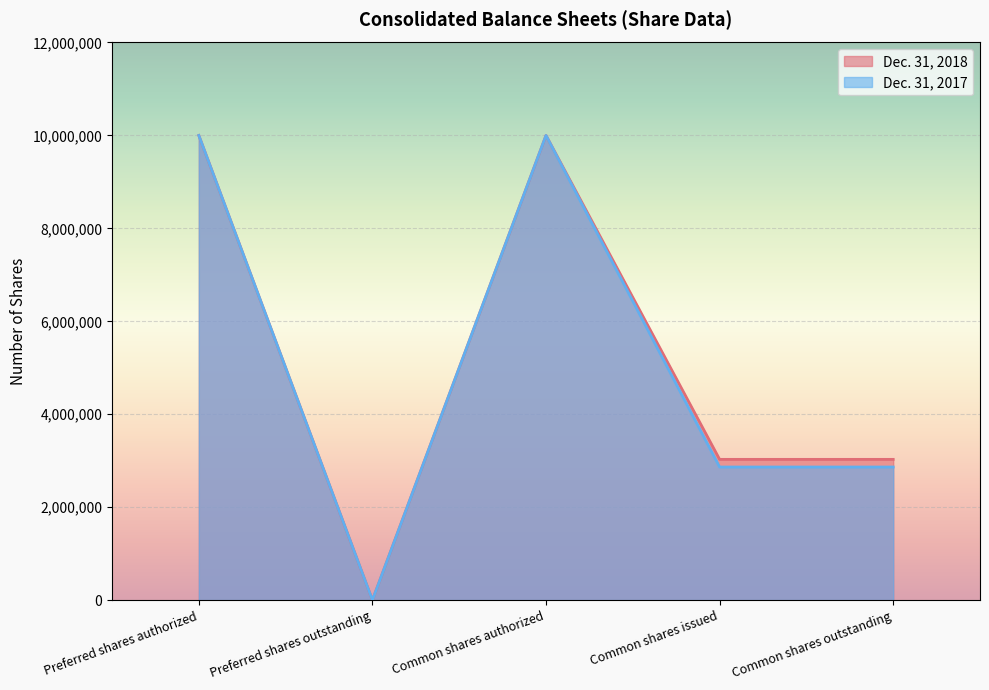

True or false: Dec. 31, 2018 and Dec. 31, 2017 intersect in this chart.

False